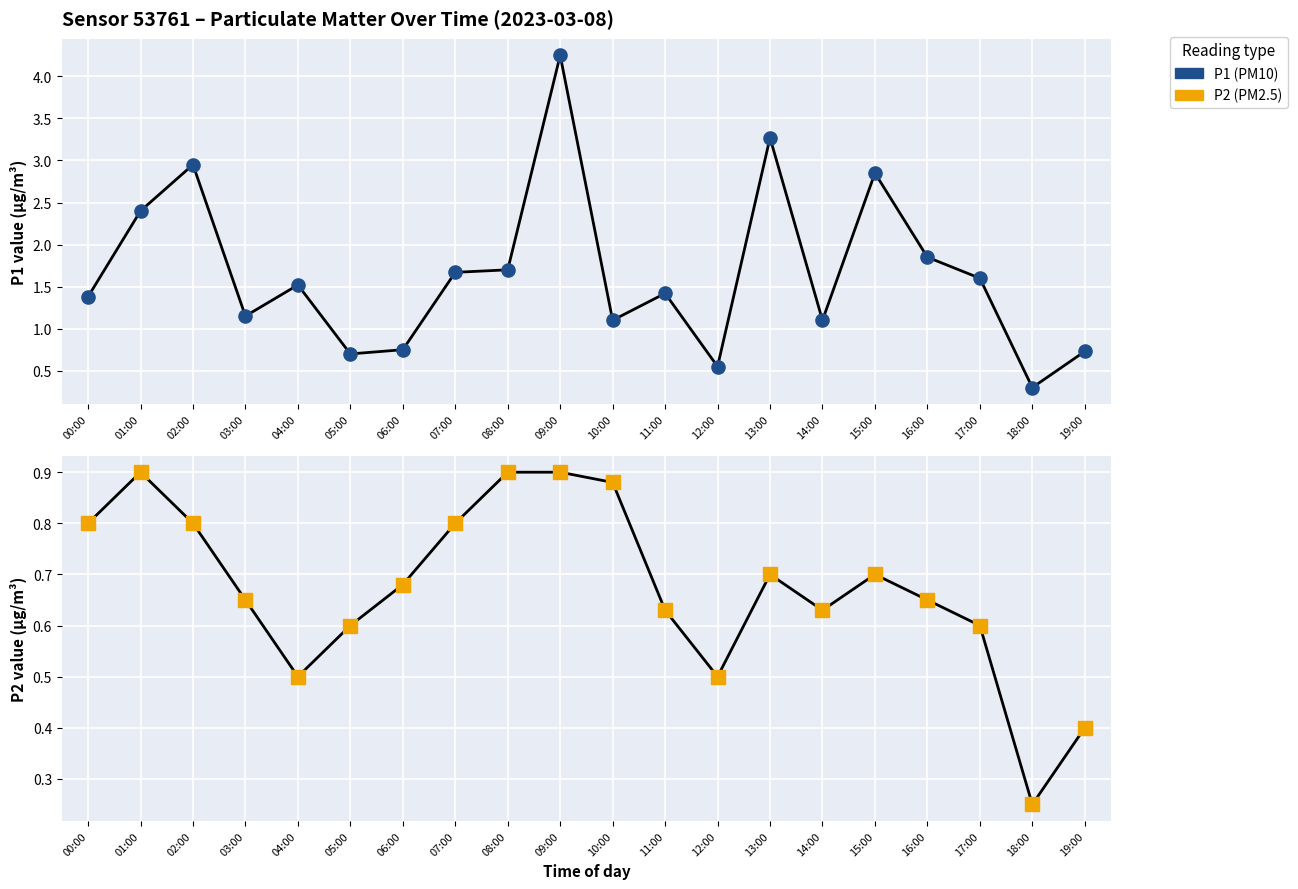

What are all the series names shown in the legend?

P1 (PM10), P2 (PM2.5)